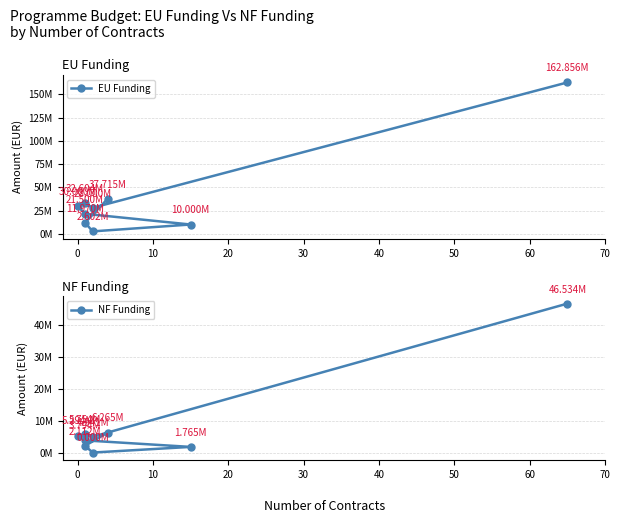

List the series in order of their peak value, highest first.

EU Funding, NF Funding